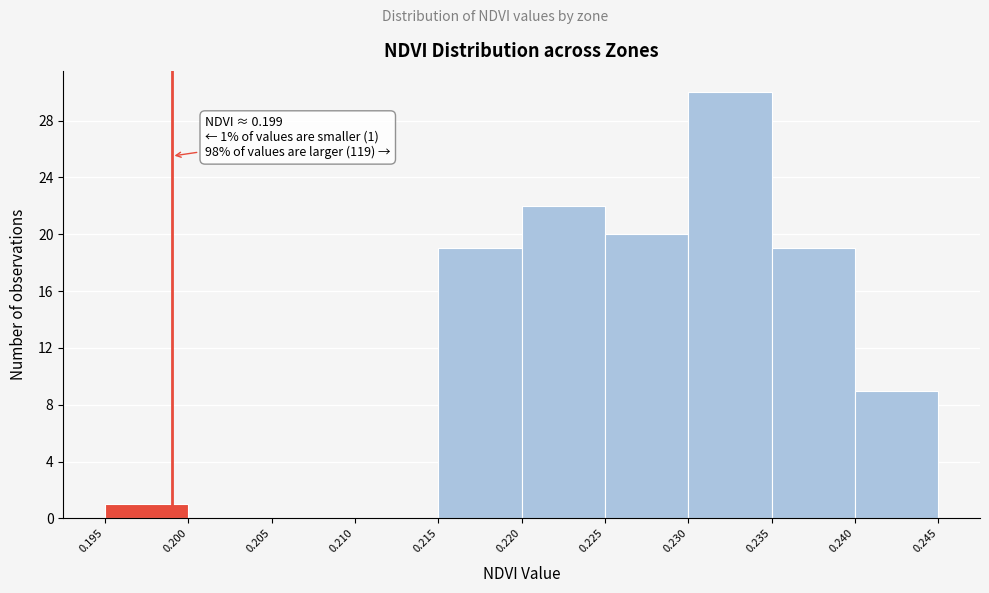

Over which range of the x-axis is the bar tallest?

0.230 to 0.235